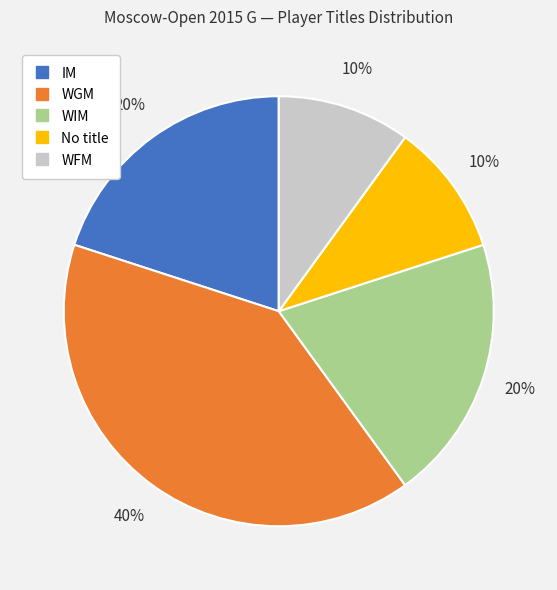

Is there any slice that represents more than half of the pie?

No